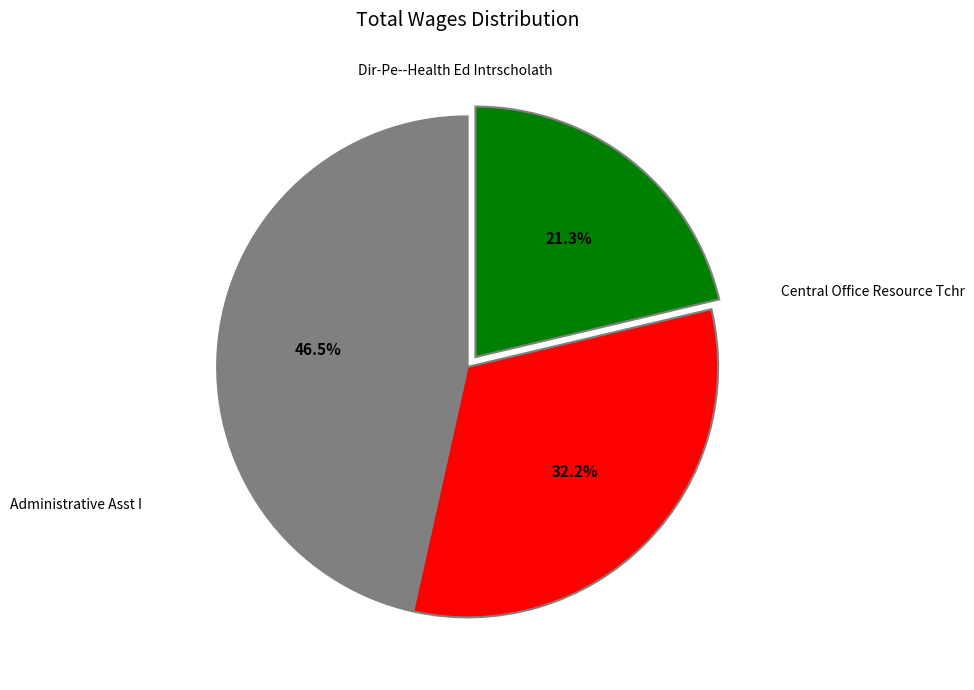

Count the number of slices in the pie.

3